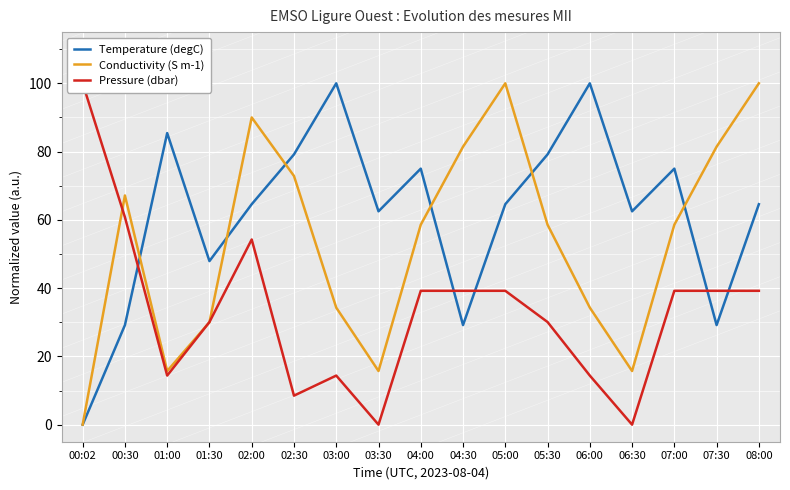

Is this an area chart (filled region under the line)?

No